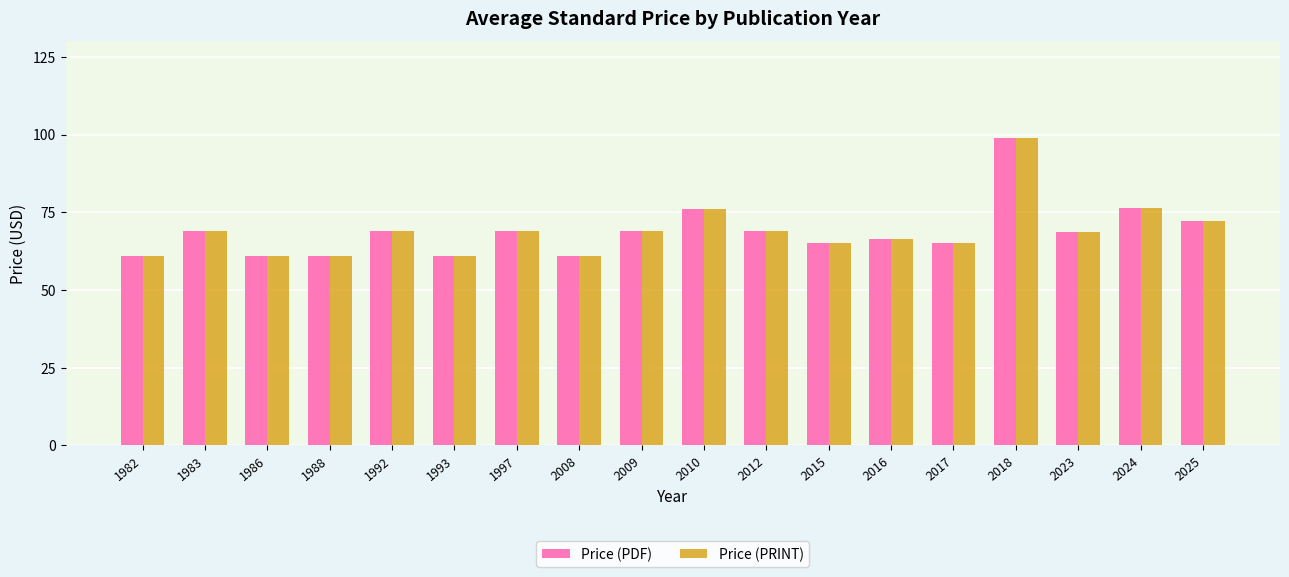

At which category does the chart reach its peak across all series?

2018